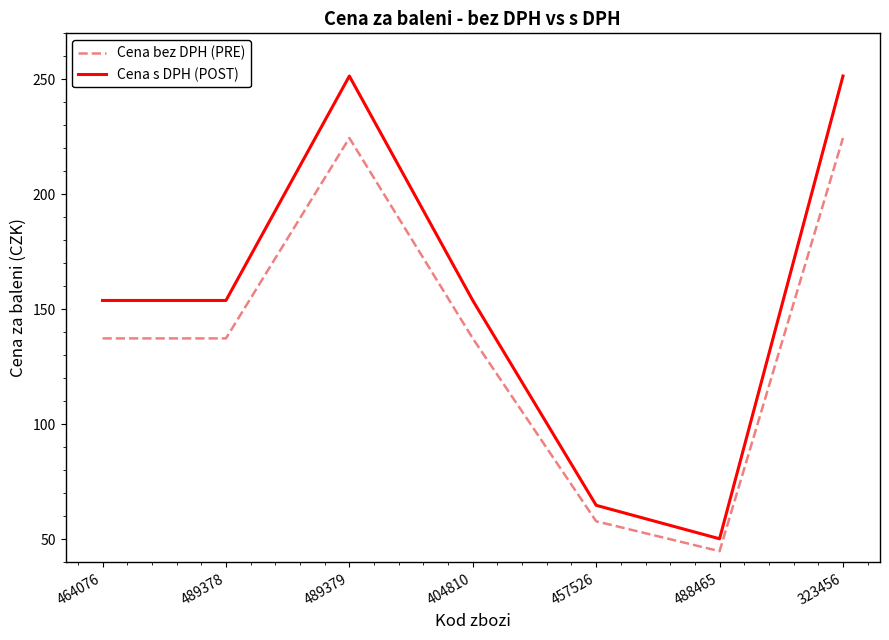

Is the value of Cena s DPH (POST) at 323456 greater than the value of Cena bez DPH (PRE) at 464076?

Yes